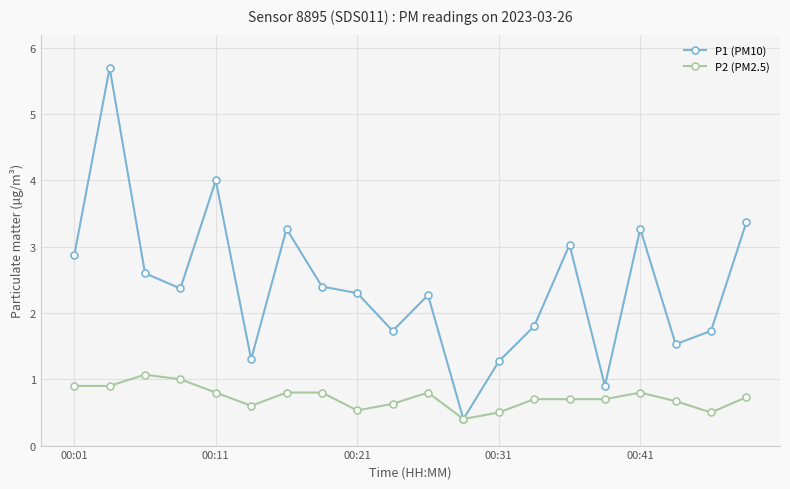

What is the value of the P2 (PM2.5) point at the 15th from the left?

0.7